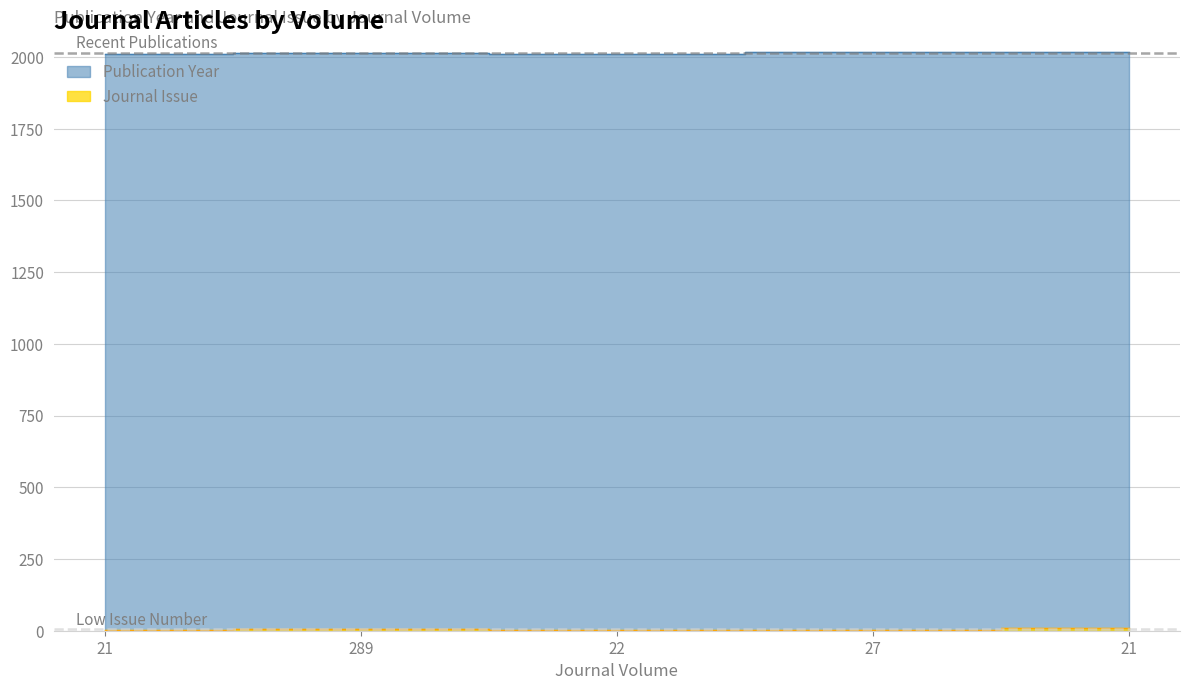

List the series in order of their peak value, highest first.

Publication Year, Journal Issue